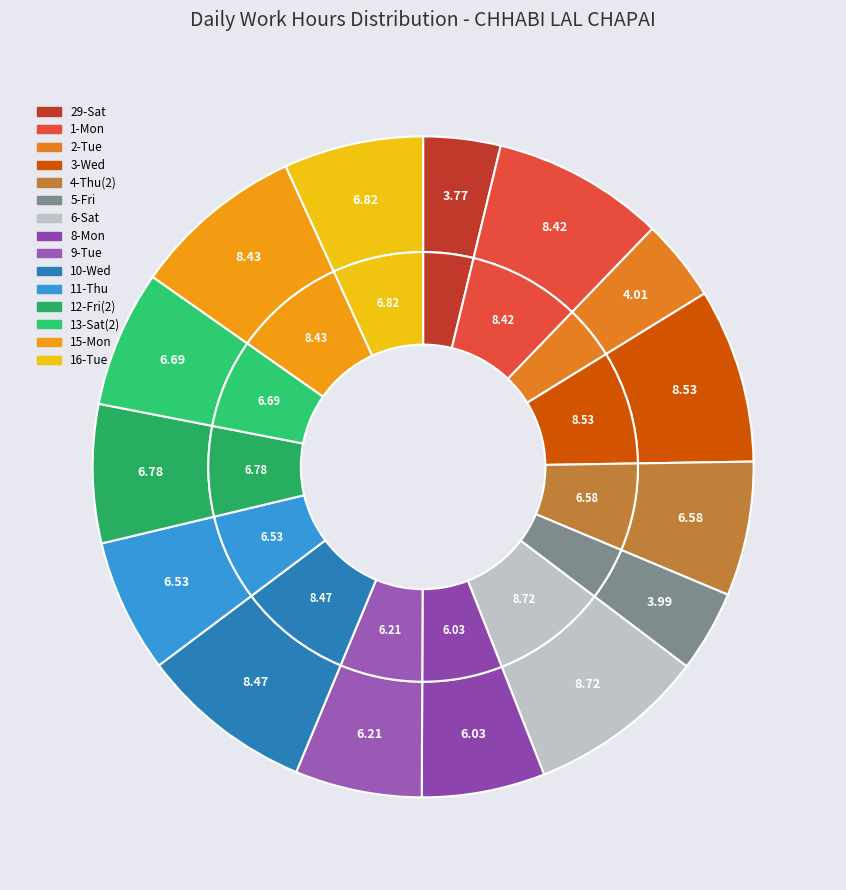

Which category has the smallest portion of the pie?

29-Sat